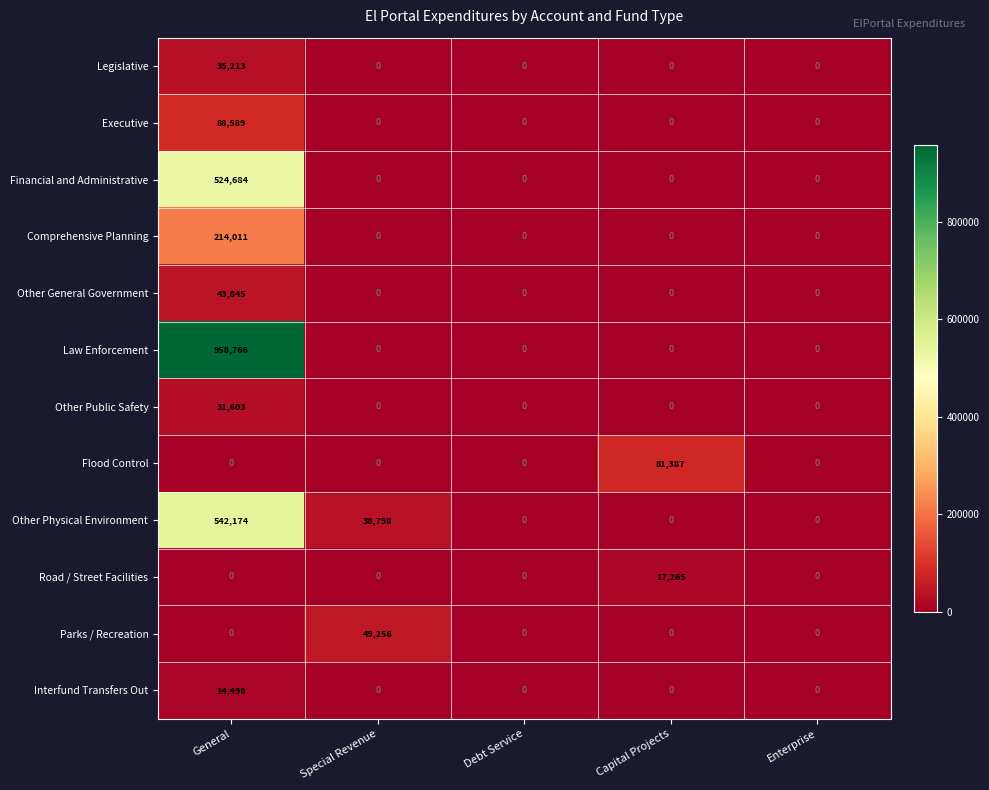

Which series has the widest spread of values?

Law Enforcement